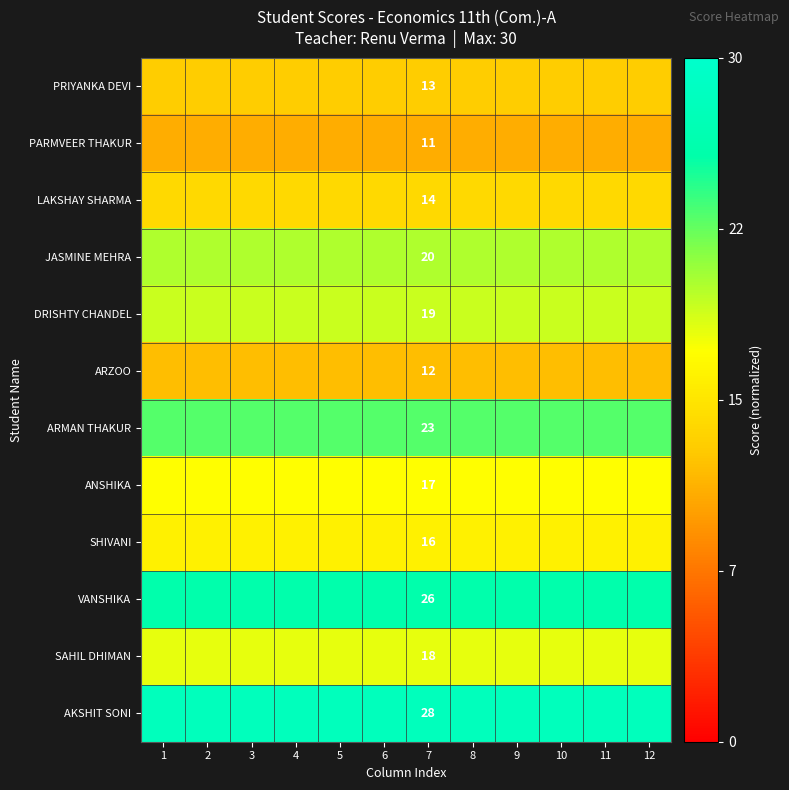

Rank the series by their maximum value, from highest to lowest.

AKSHIT SONI, VANSHIKA, ARMAN THAKUR, JASMINE MEHRA, DRISHTY CHANDEL, SAHIL DHIMAN, ANSHIKA, SHIVANI, LAKSHAY SHARMA, PRIYANKA DEVI, ARZOO, PARMVEER THAKUR